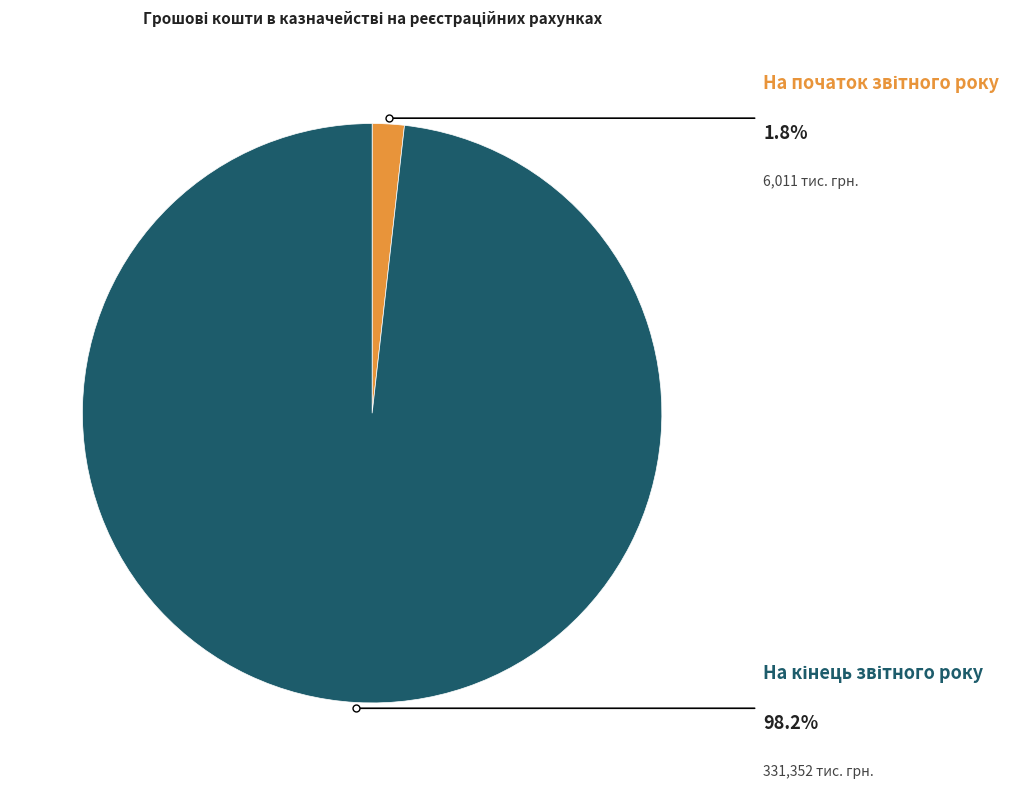

Which category has the smallest portion of the pie?

На початок звітного року